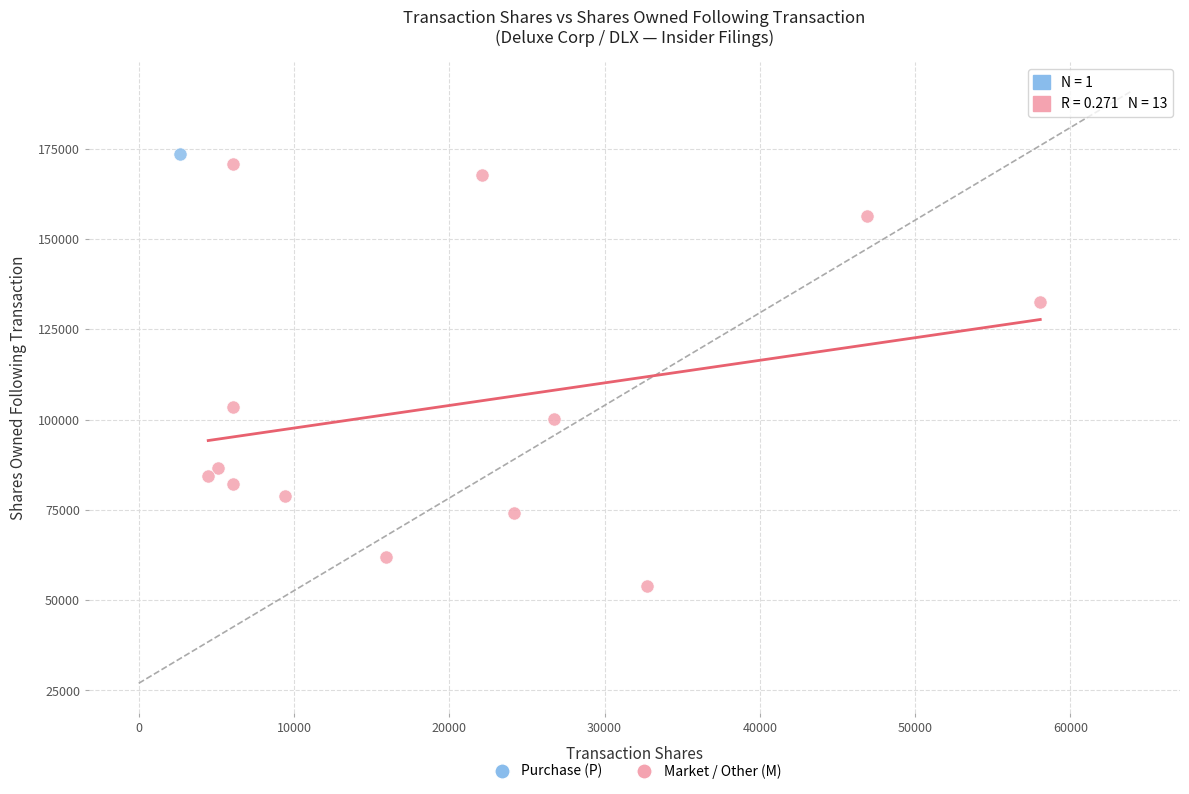

What are all the series names shown in the legend?

Purchase (P), Market / Other (M)